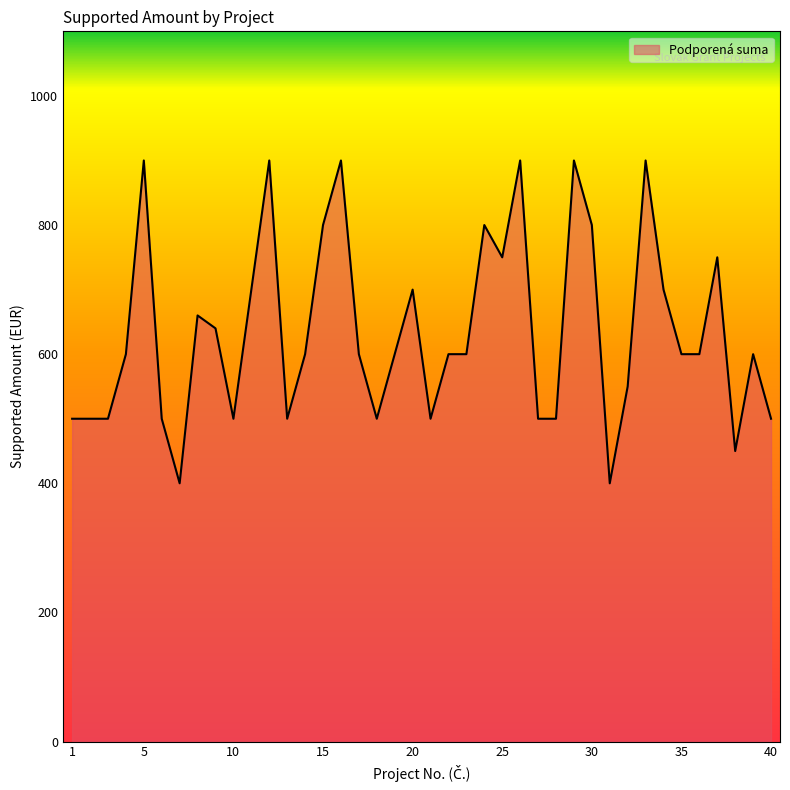

What is the greatest value displayed?

900